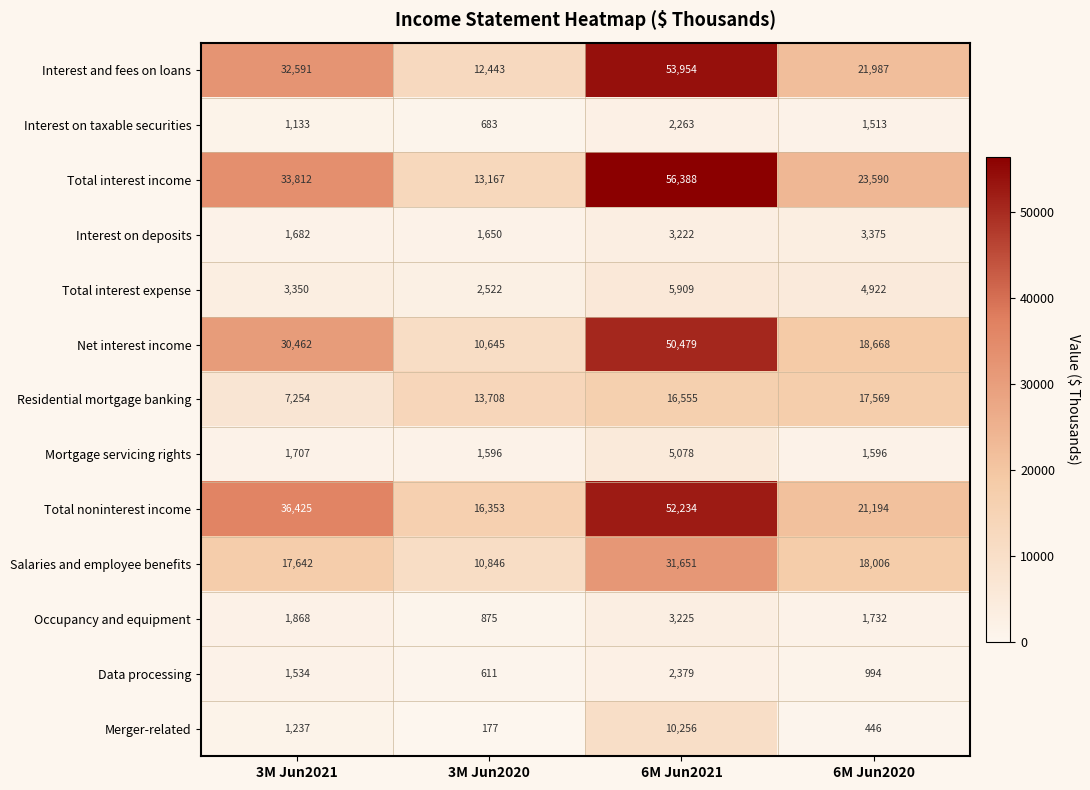

The Interest and fees on loans series shows 24544 at 6M Jun2021. True or false?

False